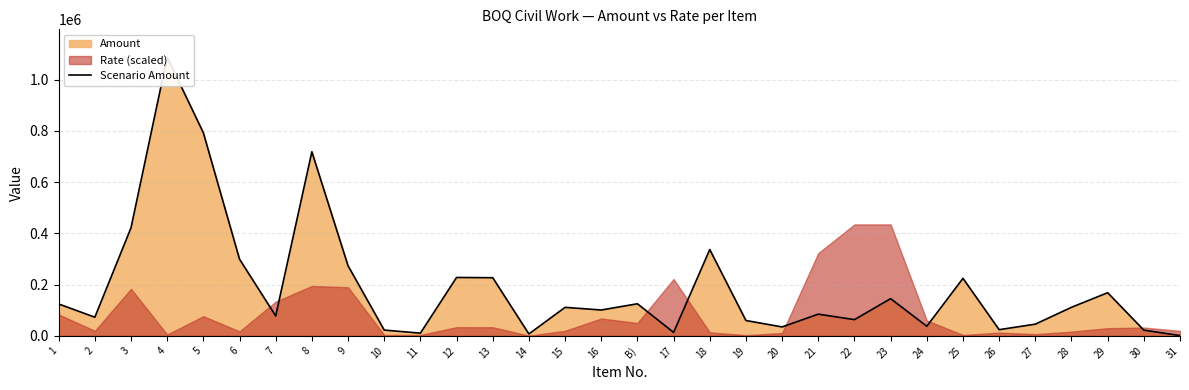

Does the chart display data point markers on the line(s)?

No